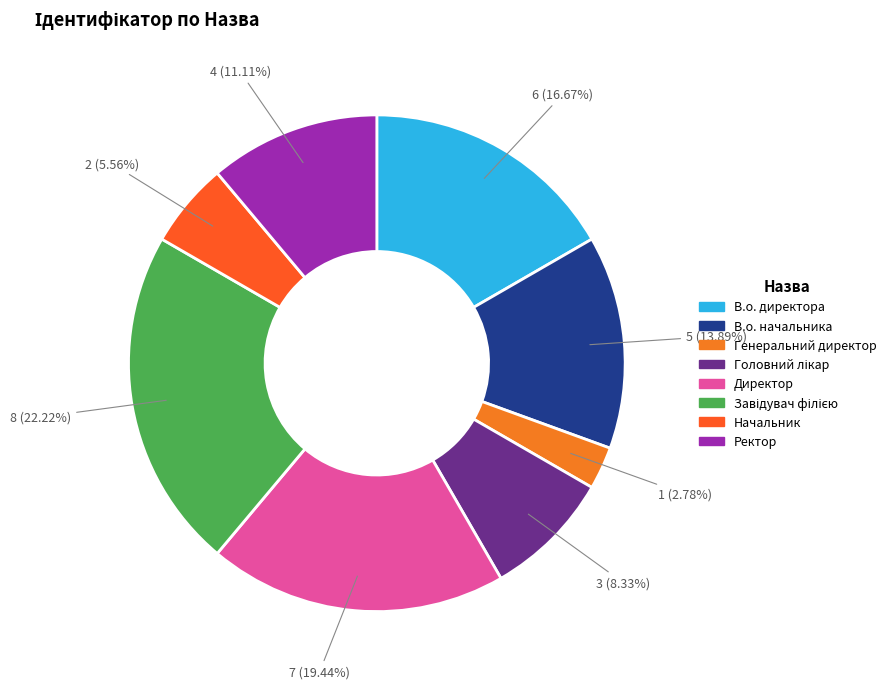

Is there a majority slice in this chart?

No